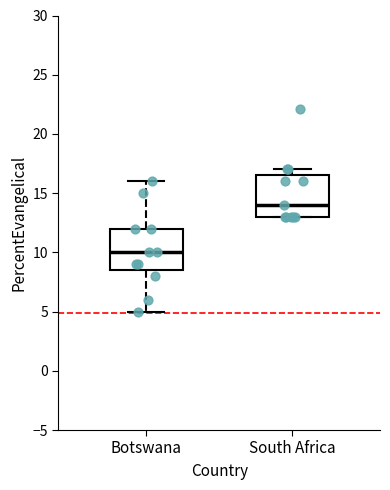

Reading left to right, transcribe this box plot: for each box, give where its median line is, the range the box spans, and where its two whiskers end, as read against the y-axis. The values are not printed on the chart, so give them approximately, as read against the axis.

Botswana: median 10.0, box 8.5 to 12.0, whiskers 5.0 to 16.0
South Africa: median 14.0, box 13.0 to 16.5, whiskers 13.0 to 17.0